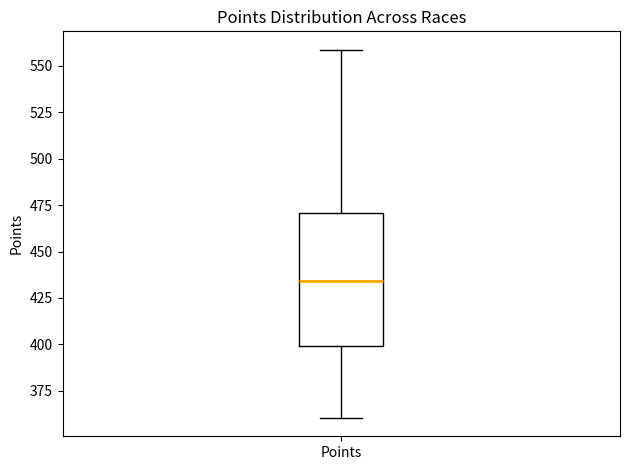

Where does the median line of the box for Points sit on the y-axis? The values are not printed on the chart, so give them approximately, as read against the axis.

435